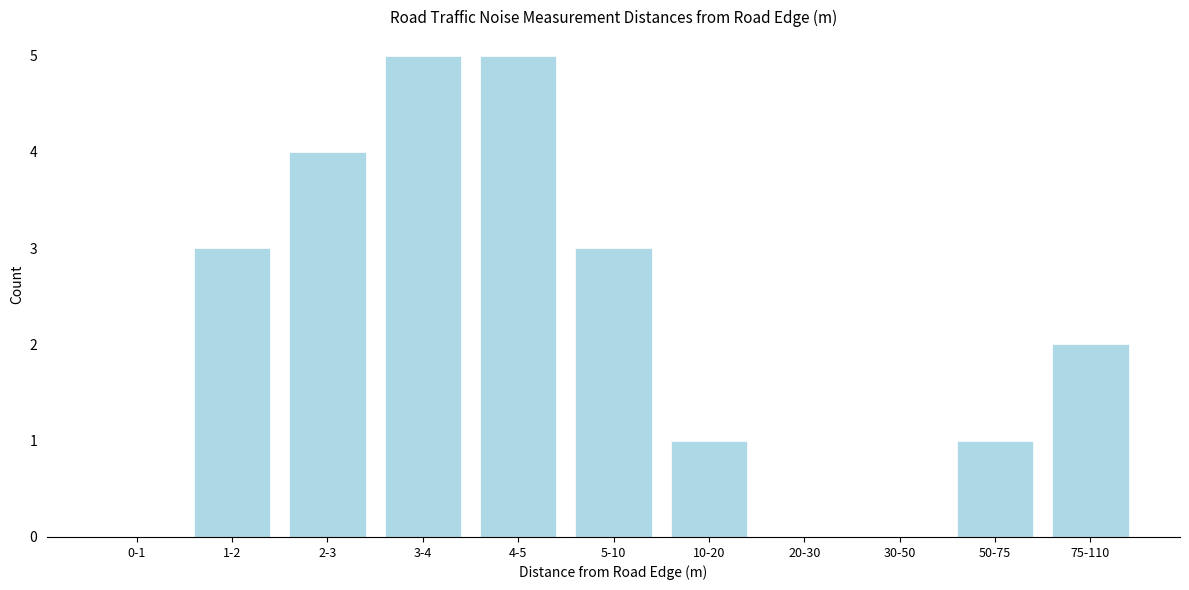

Reading left to right, what are all the values shown in this chart?

0-1=0	1-2=3	2-3=4	3-4=5	4-5=5	5-10=3	10-20=1	20-30=0	30-50=0	50-75=1	75-110=2